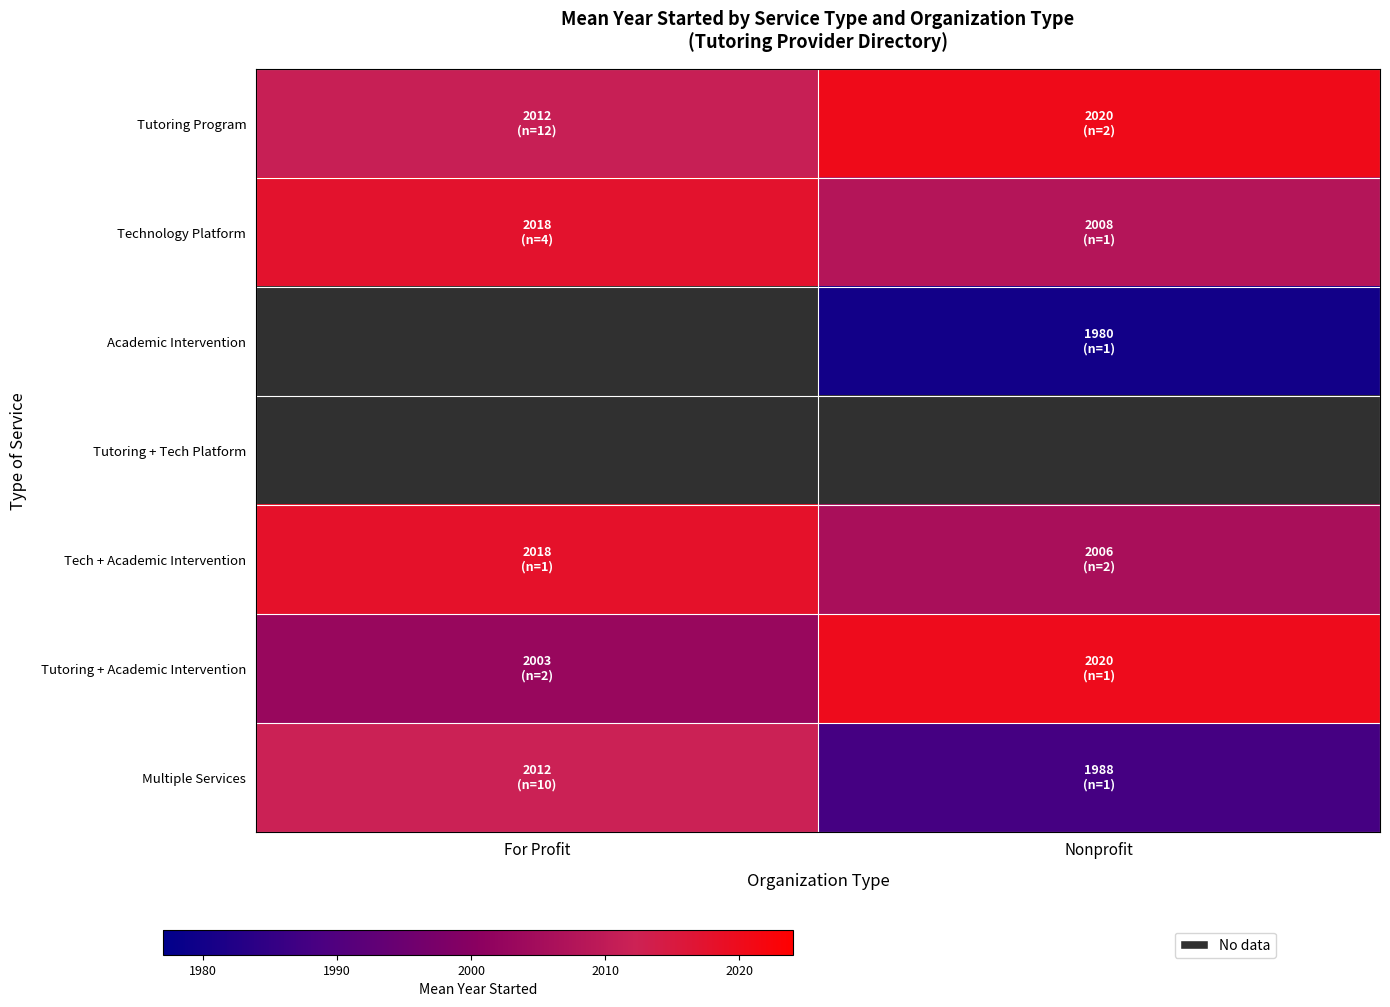

Which series has the largest total across all categories?

Tutoring Program